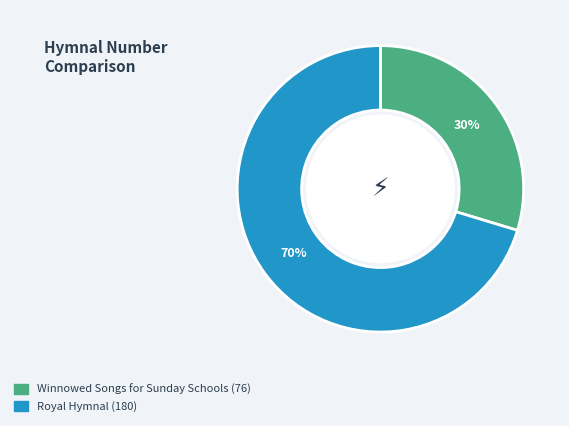

Does any single category account for the majority?

Yes